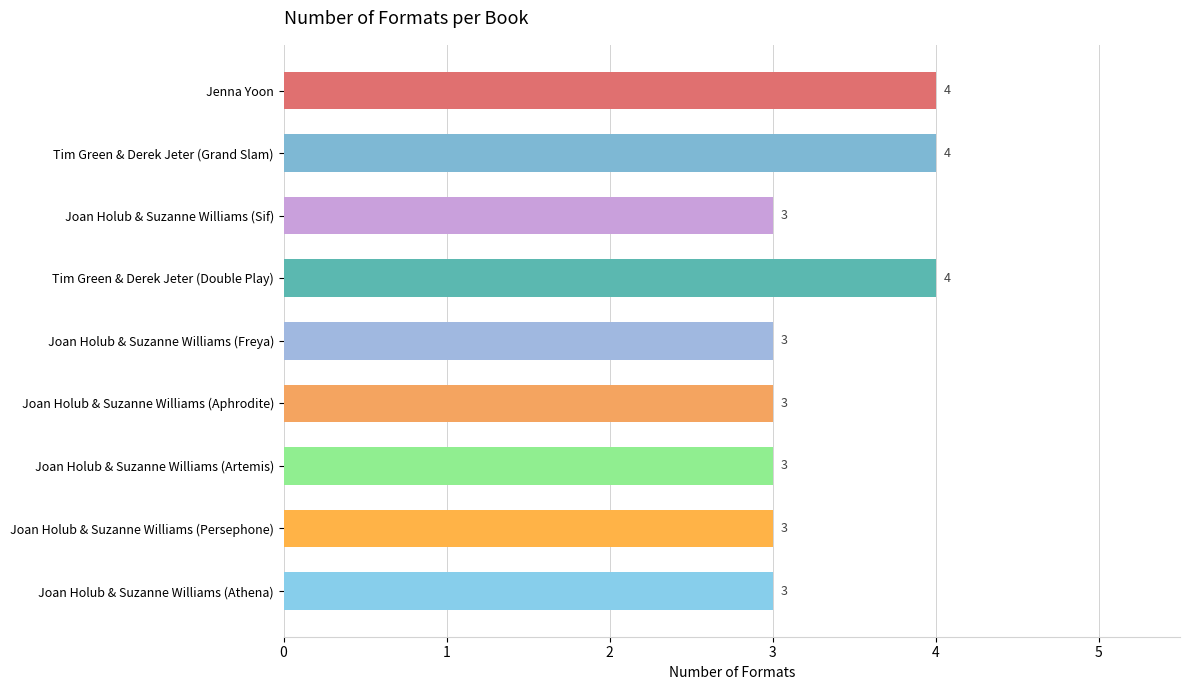

What is the sum of the values at Joan Holub & Suzanne Williams (Sif) and Joan Holub & Suzanne Williams (Freya)?

6